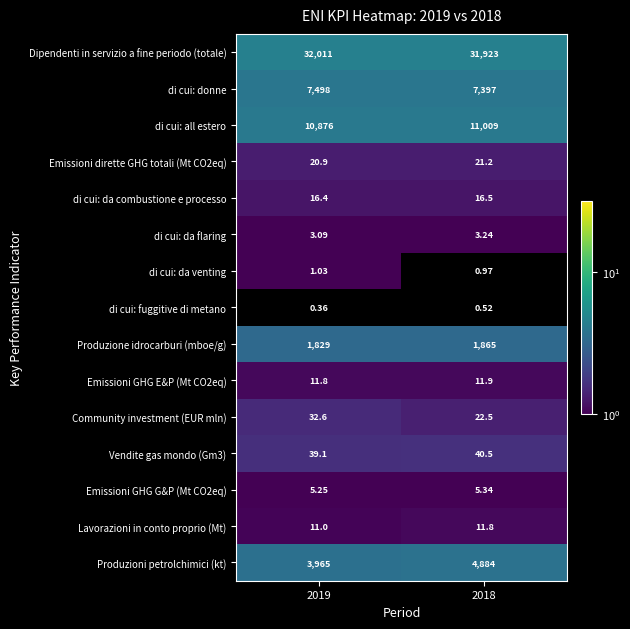

List the series in order of their peak value, lowest first.

di cui: fuggitive di metano, di cui: da venting, di cui: da flaring, Emissioni GHG G&P (Mt CO2eq), Lavorazioni in conto proprio (Mt), Emissioni GHG E&P (Mt CO2eq), di cui: da combustione e processo, Emissioni dirette GHG totali (Mt CO2eq), Community investment (EUR mln), Vendite gas mondo (Gm3), Produzione idrocarburi (mboe/g), Produzioni petrolchimici (kt), di cui: donne, di cui: all estero, Dipendenti in servizio a fine periodo (totale)